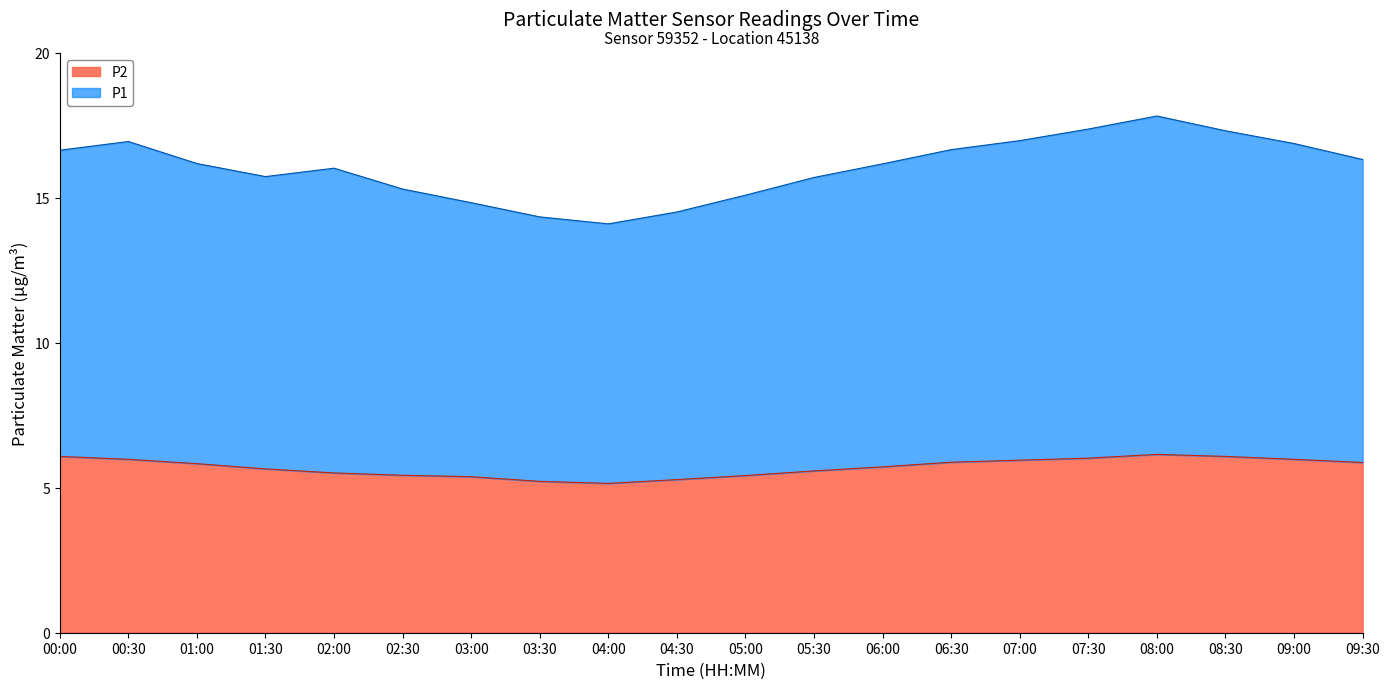

At which category does P1 reach its first local peak?

00:30